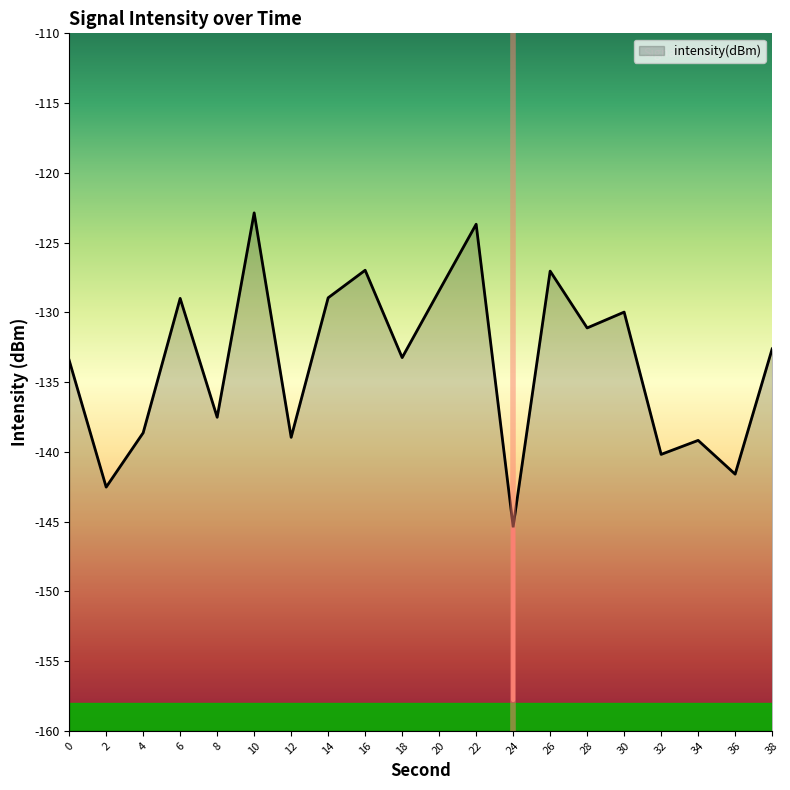

Rank the categories by value from highest to lowest.

10, 22, 16, 26, 20, 14, 6, 30, 28, 38, 18, 0, 8, 4, 12, 34, 32, 36, 2, 24